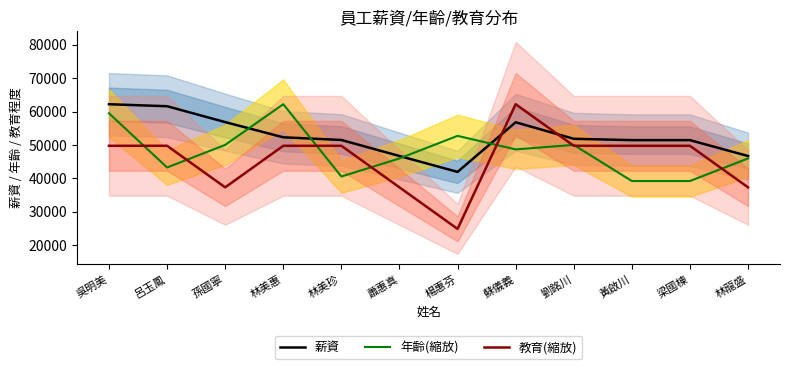

What is the label of the 1st point from the left?

吳明美